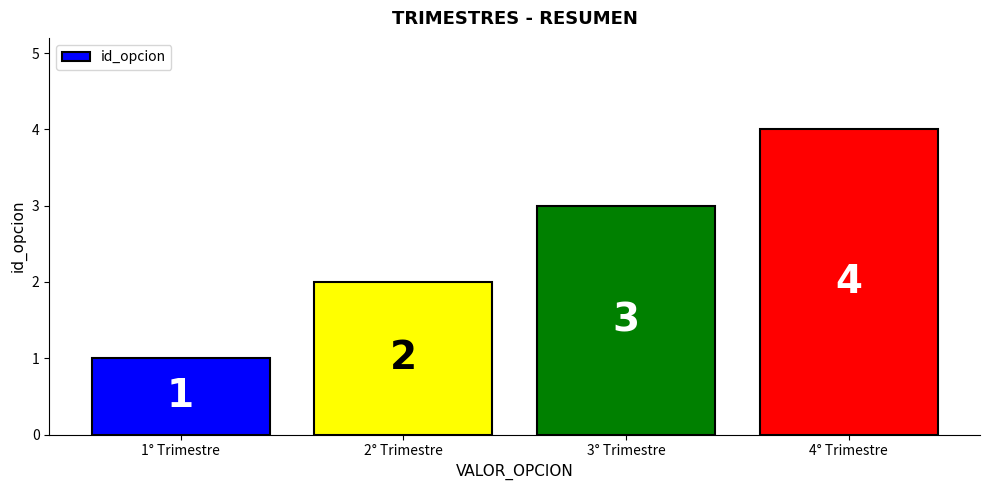

The value at 4° Trimestre is 4. True or false?

True